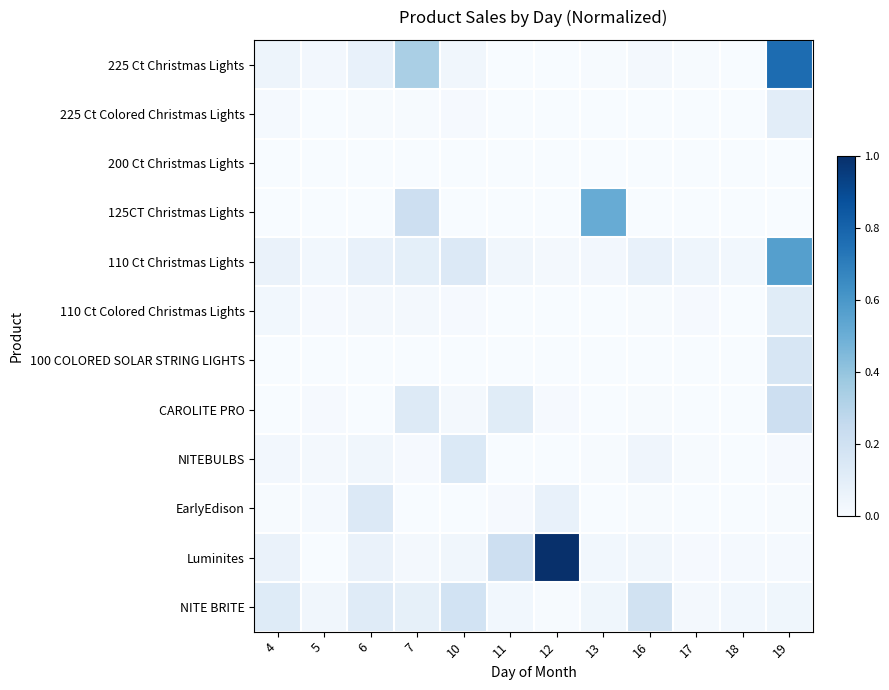

Rank the series at 16 from highest to lowest value.

NITE BRITE, 110 Ct Christmas Lights, NITEBULBS, Luminites, 225 Ct Christmas Lights, 110 Ct Colored Christmas Lights, EarlyEdison, CAROLITE PRO, 225 Ct Colored Christmas Lights, 200 Ct Christmas Lights, 125CT Christmas Lights, 100 COLORED SOLAR STRING LIGHTS